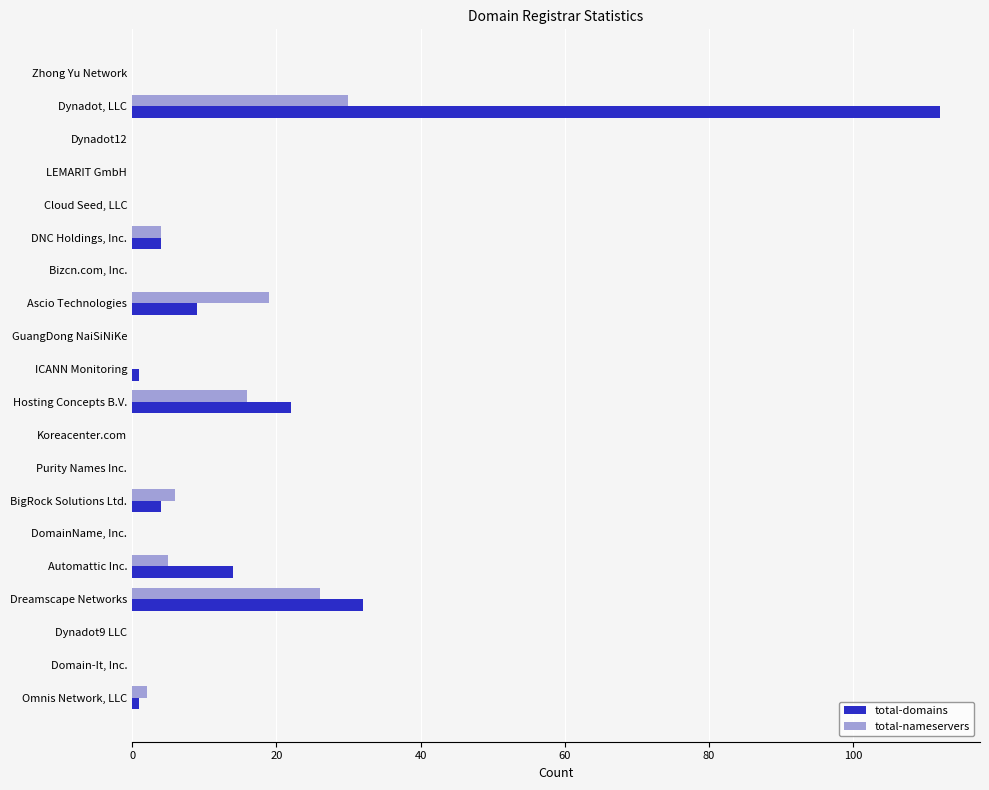

The value of total-domains at Dynadot12 is 0. True or false?

True